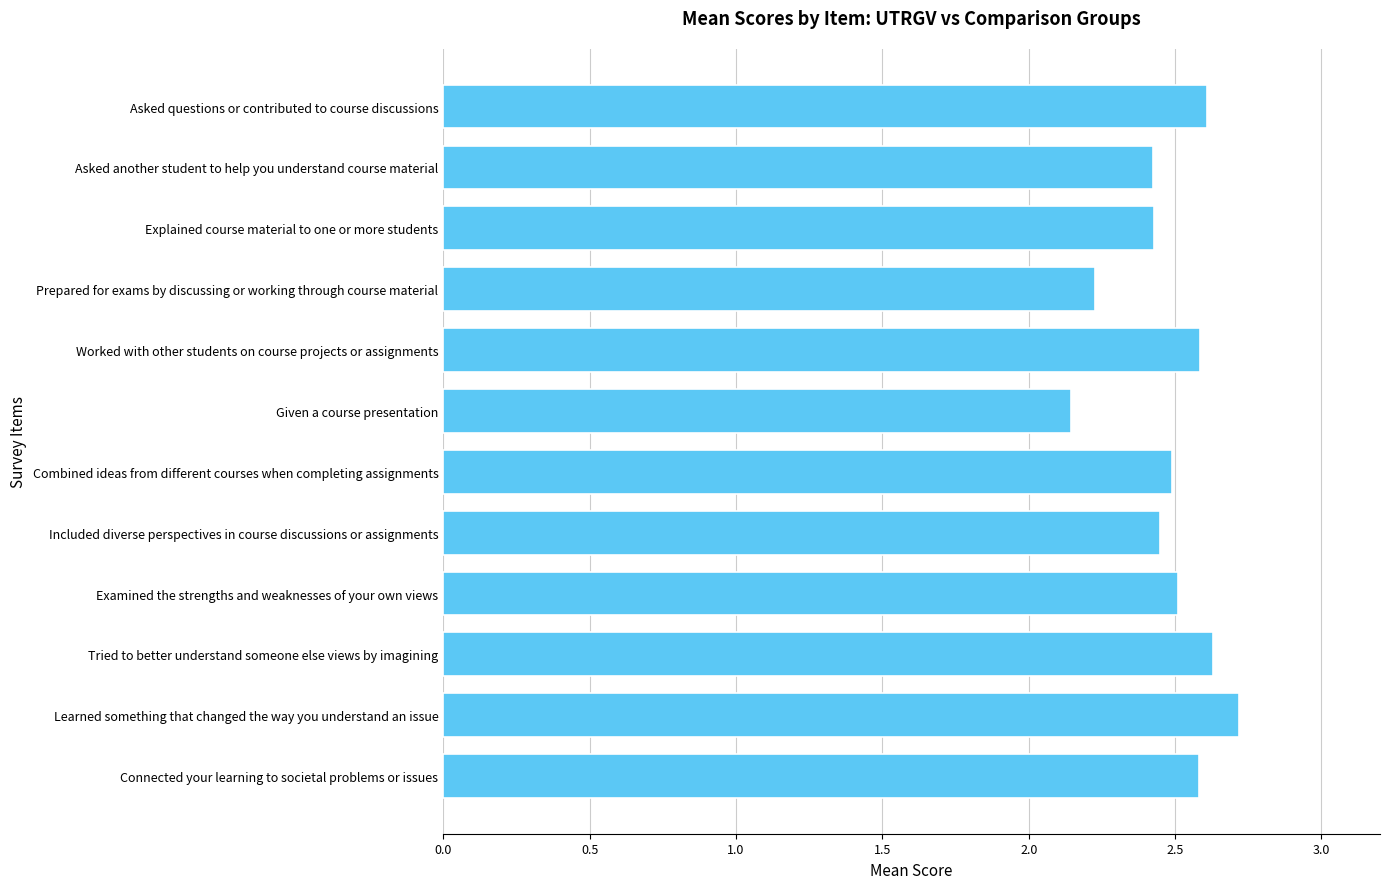

At which category does the chart reach its minimum across all series?

Given a course presentation